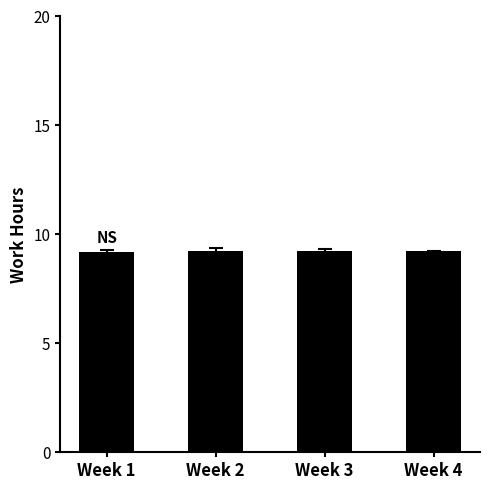

What is the value of the 3rd bar from the left?

9.2